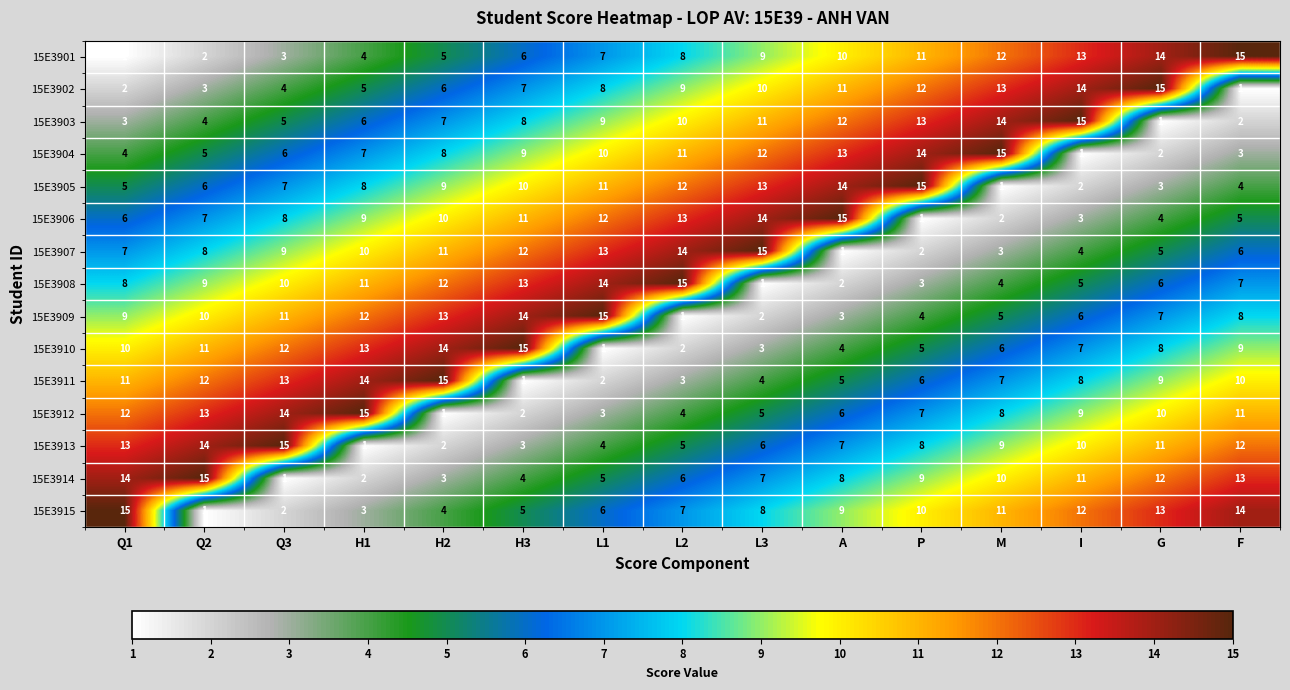

What is the maximum value shown in the chart?

15